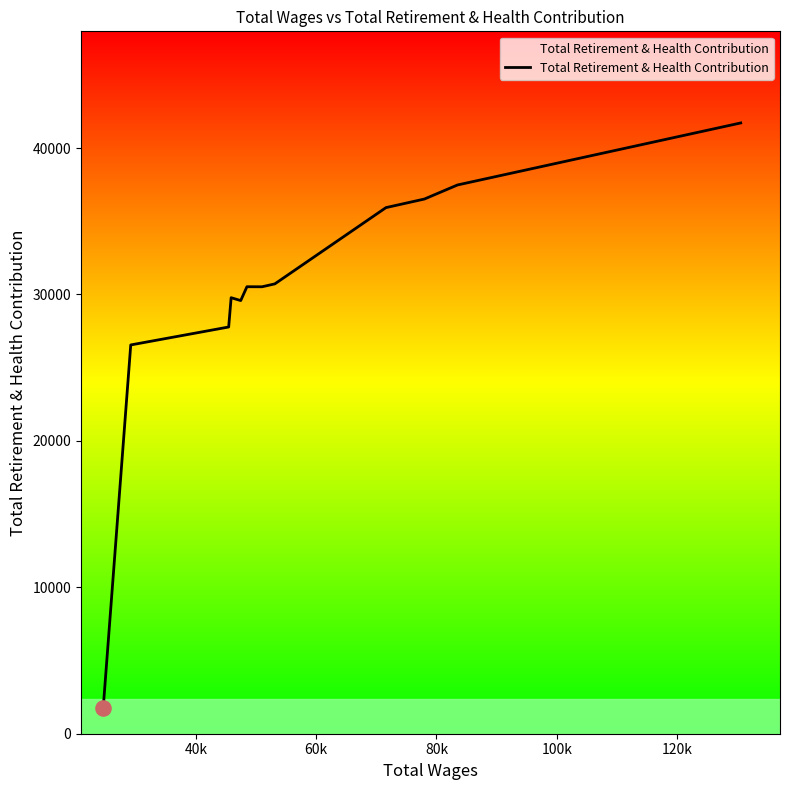

What is the minimum value shown in the chart?

1775